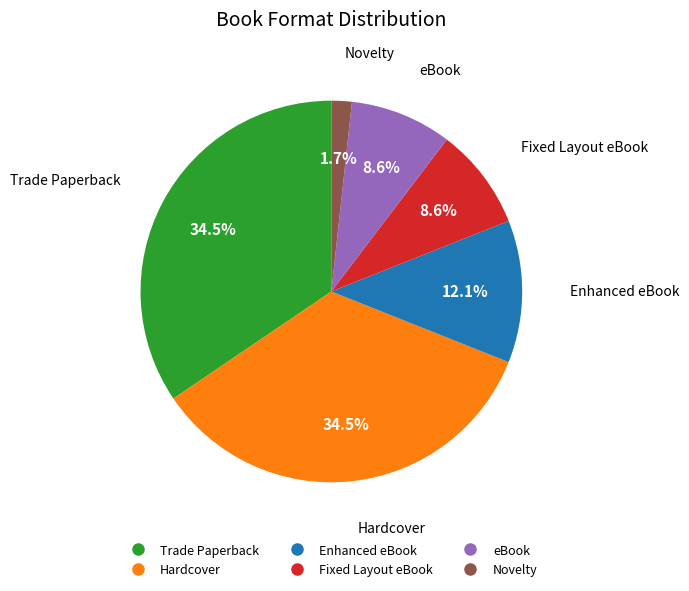

To the nearest percent, what is the difference between the eBook and Hardcover slice percentages?

26%